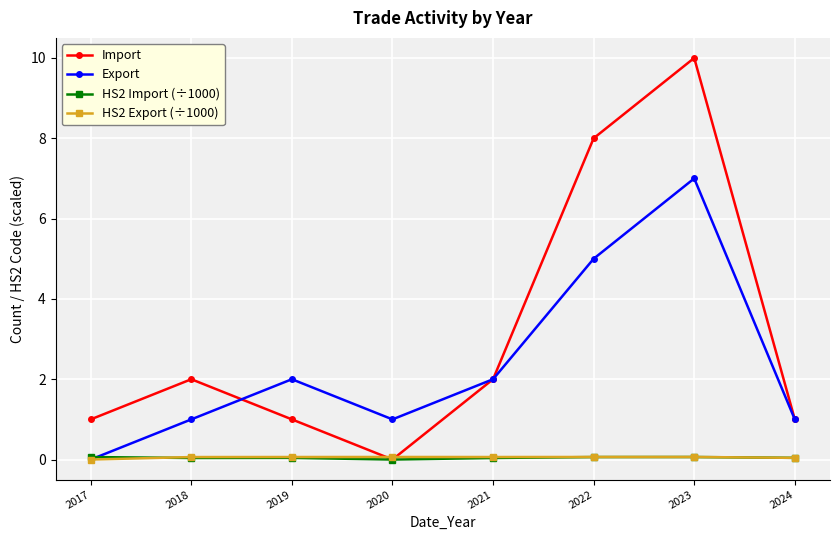

What are all the series names shown in the legend?

Import, Export, HS2 Import (÷1000), HS2 Export (÷1000)